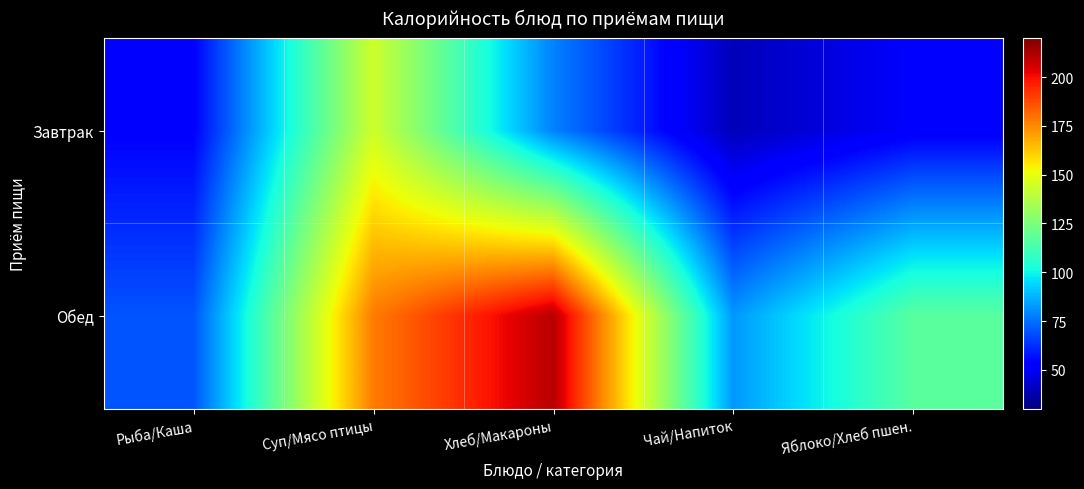

Reading right to left, extract all data points from this chart.

Завтрак: Яблоко/Хлеб пшен.=51.7	Чай/Напиток=39.9	Хлеб/Макароны=78.0	Суп/Мясо птицы=143.9	Рыба/Каша=53.4
Обед: Яблоко/Хлеб пшен.=117.0	Чай/Напиток=82.2	Хлеб/Макароны=210.5	Суп/Мясо птицы=177.9	Рыба/Каша=69.5